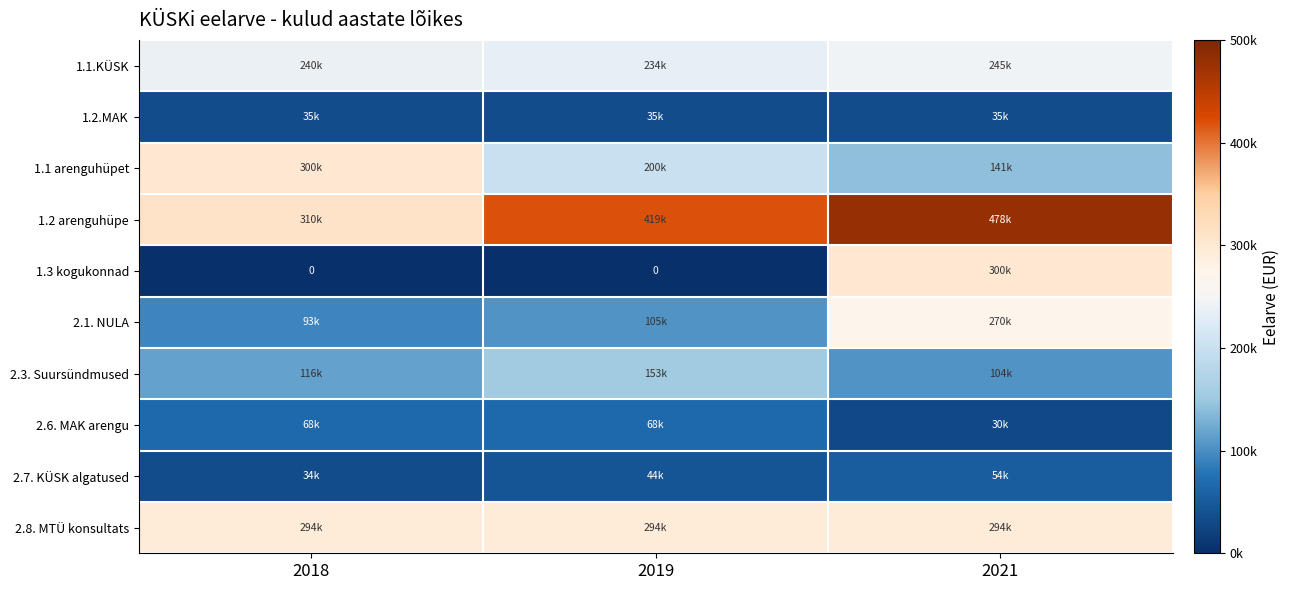

What is the spread (max minus min) of values at 2021?

448372.2